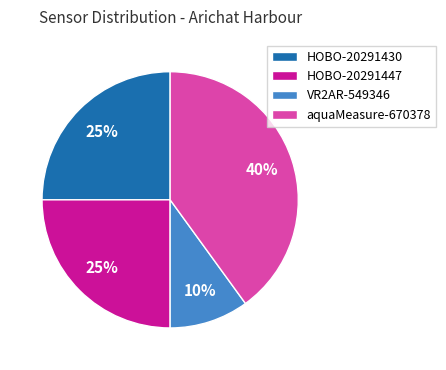

Is it true that HOBO-20291447 is 36% of the pie?

False